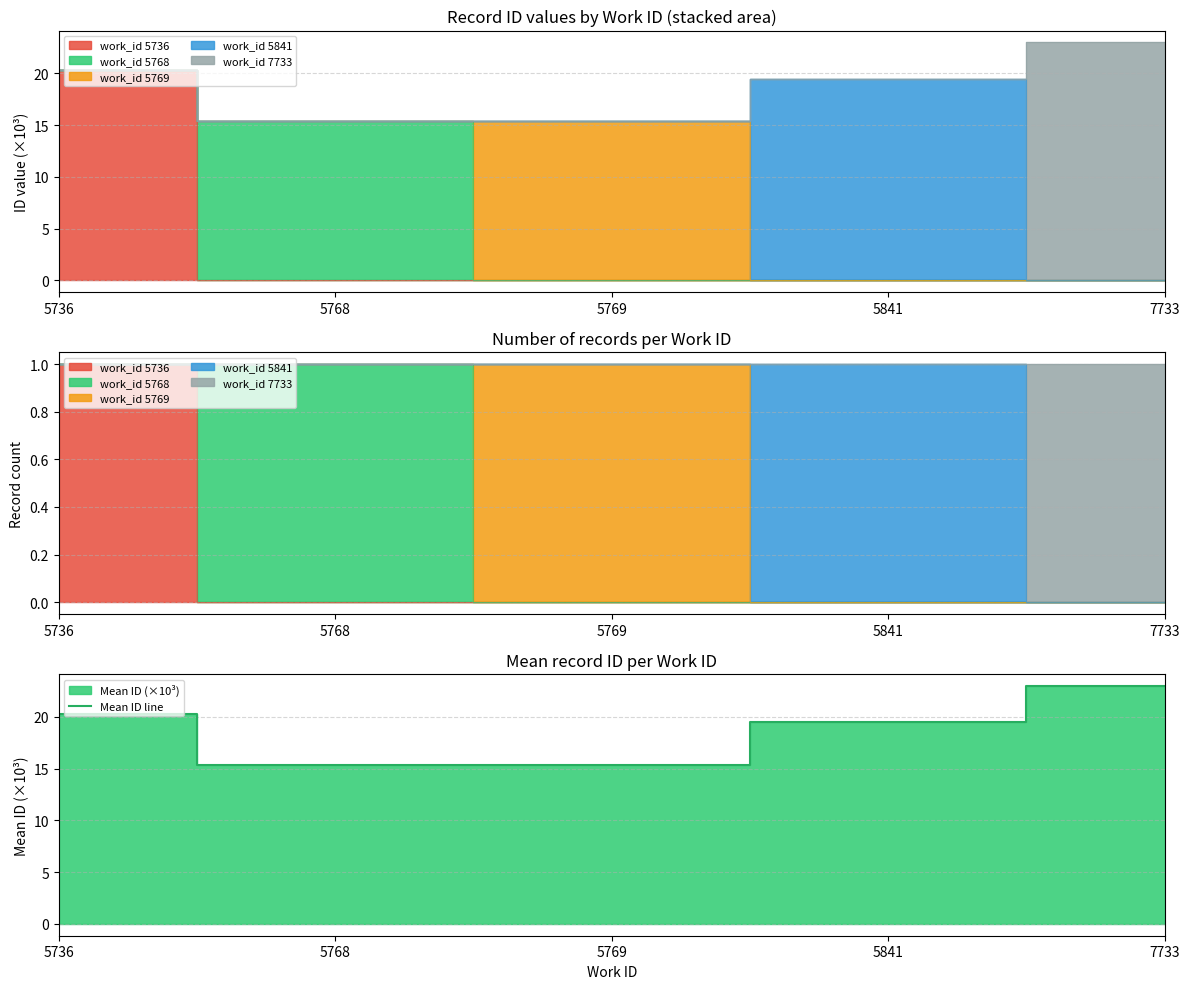

True or false: the data shows 8.2 at 7733.

False